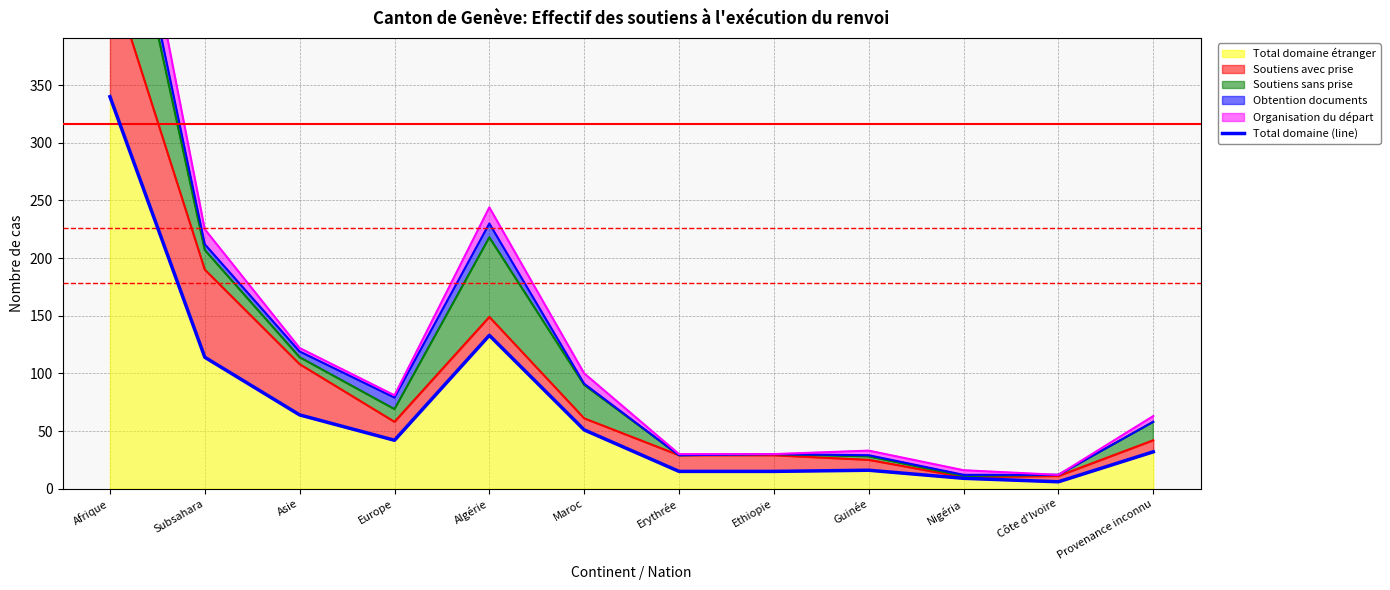

Approximately how many times larger is the value at Erythrée compared to Provenance inconnu?

0.5